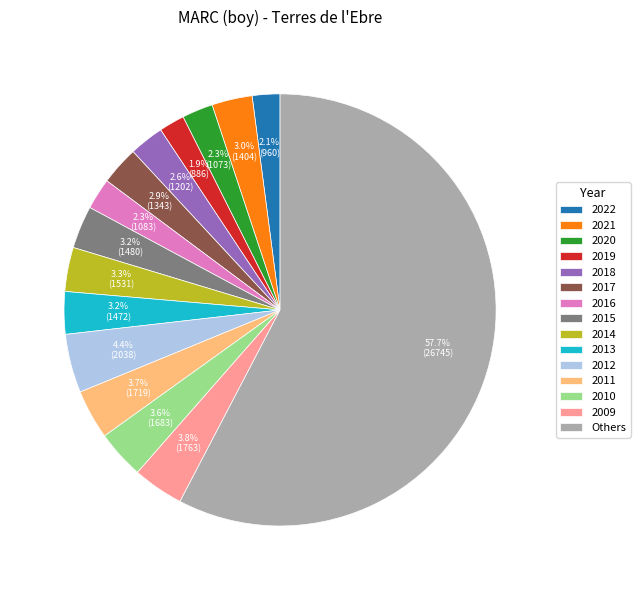

Which category has the biggest portion of the pie?

Others